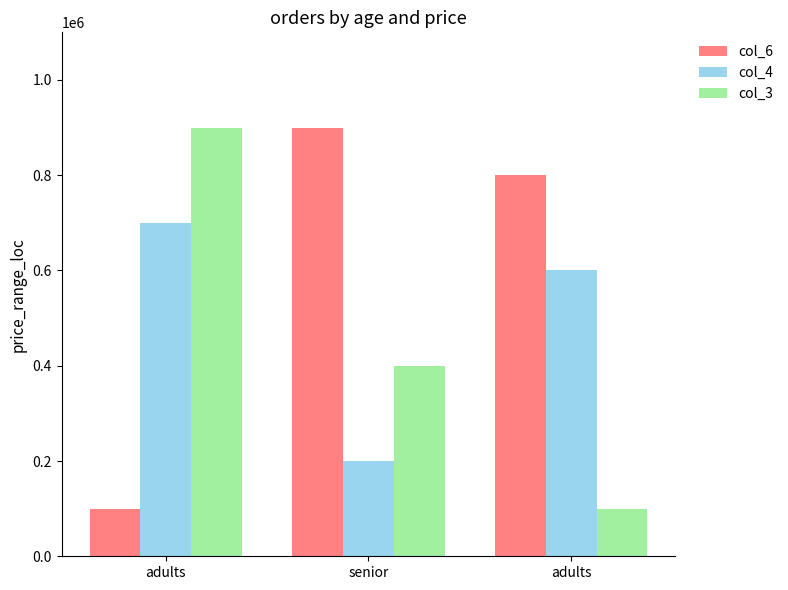

What are all the series names shown in the legend?

col_6, col_4, col_3